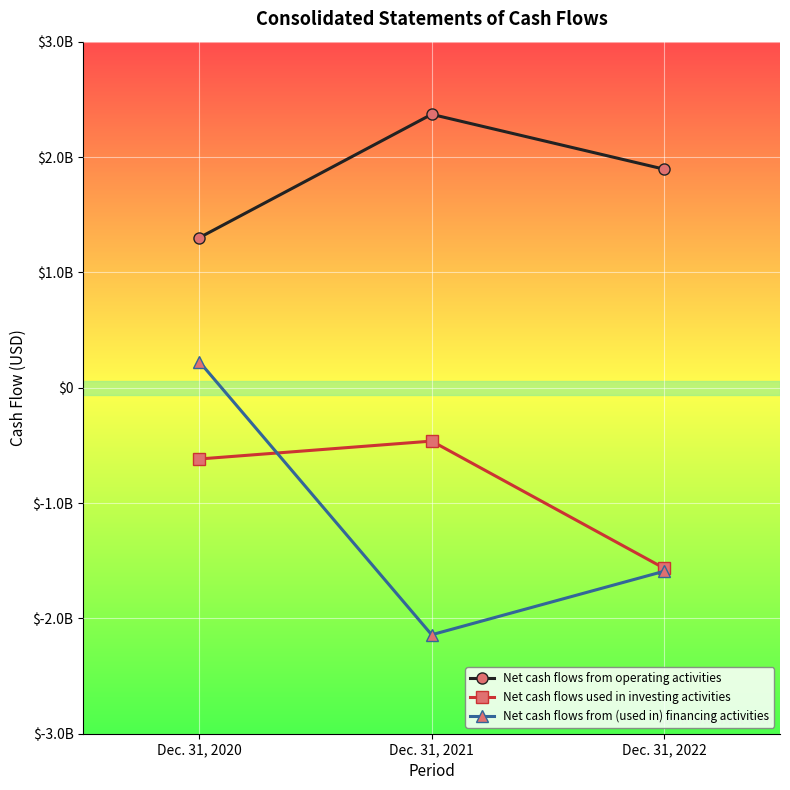

At which label does Net cash flows from operating activities first exceed 1895000000?

Dec. 31, 2021